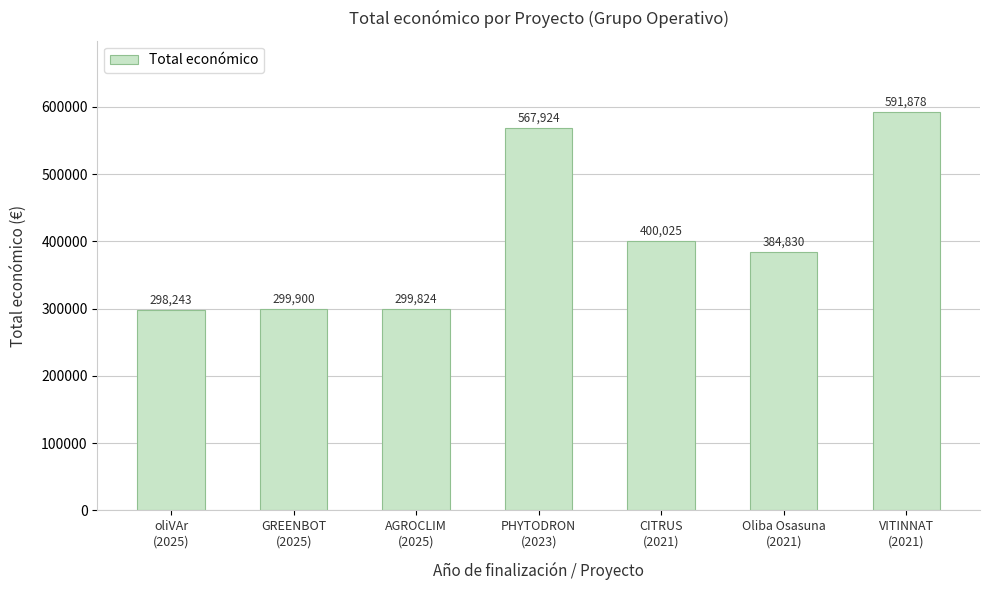

What is the value of the 4th bar from the left?

567924